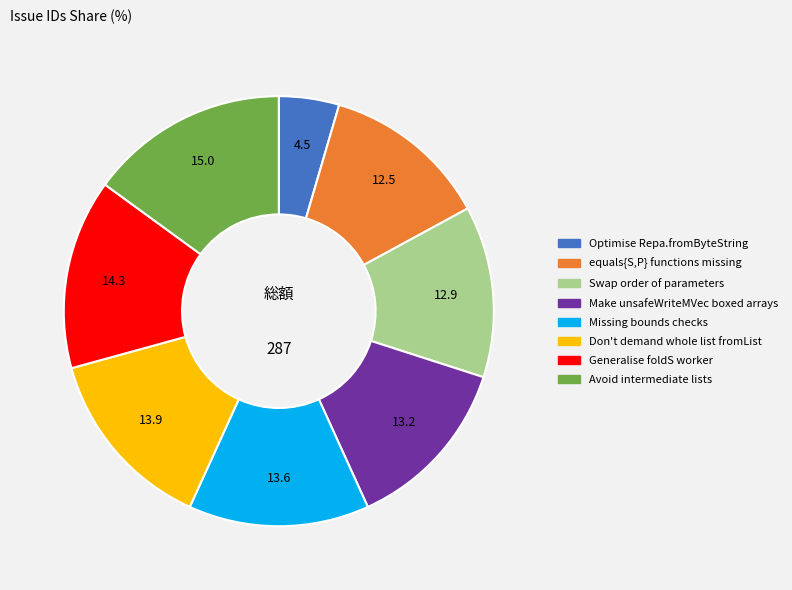

Between Optimise Repa.fromByteString and Don't demand whole list fromList, which is larger?

Don't demand whole list fromList